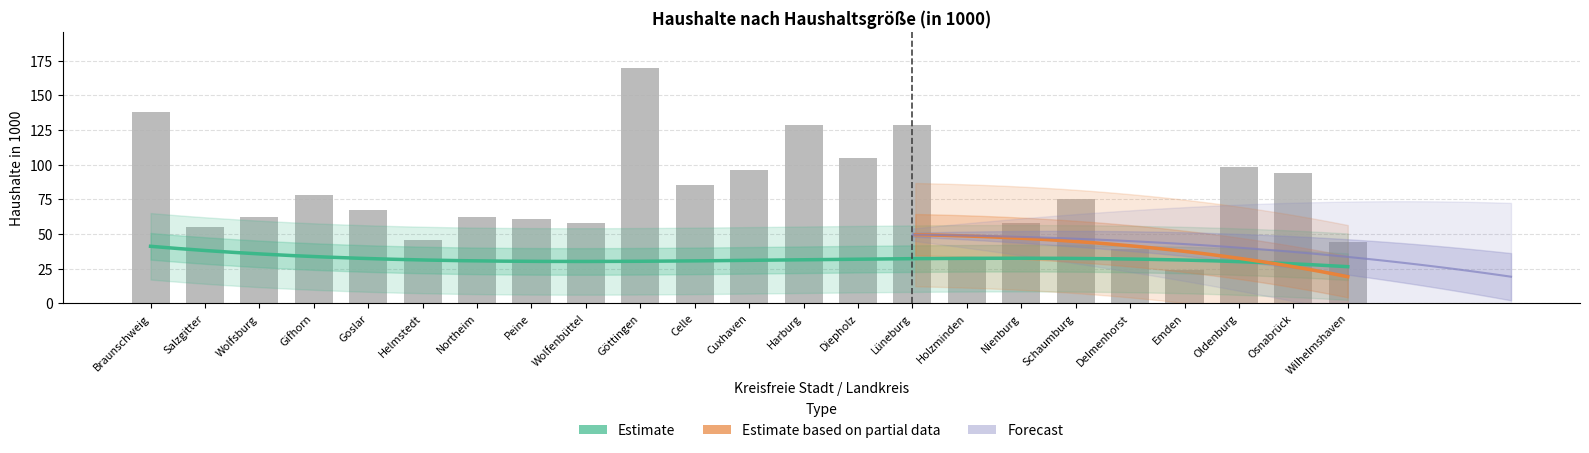

At which category does the chart reach its peak across all series?

Göttingen